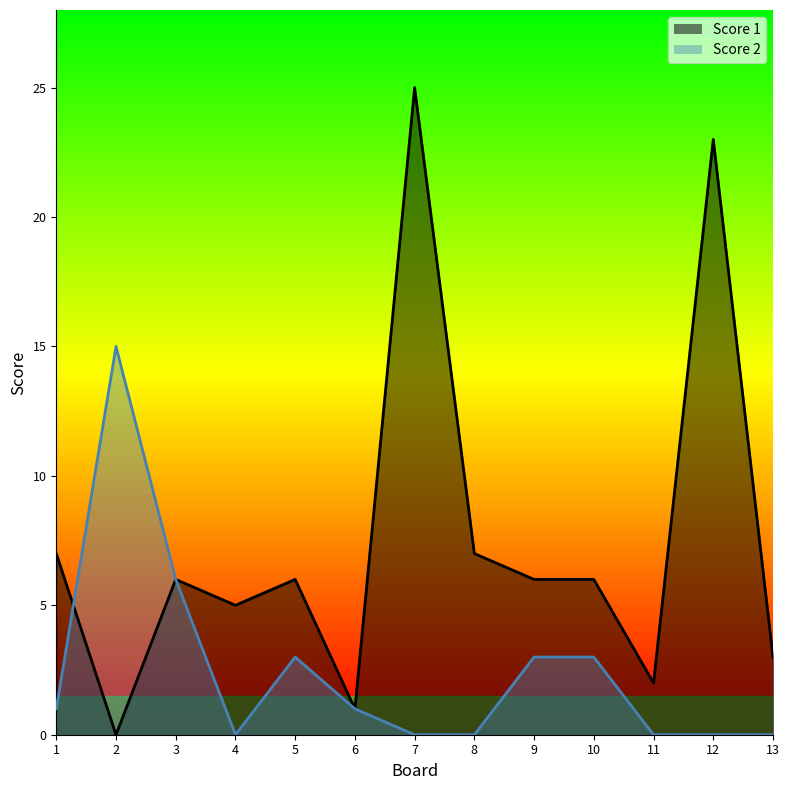

True or false: Score 1 has a value of 13 at 7.

False